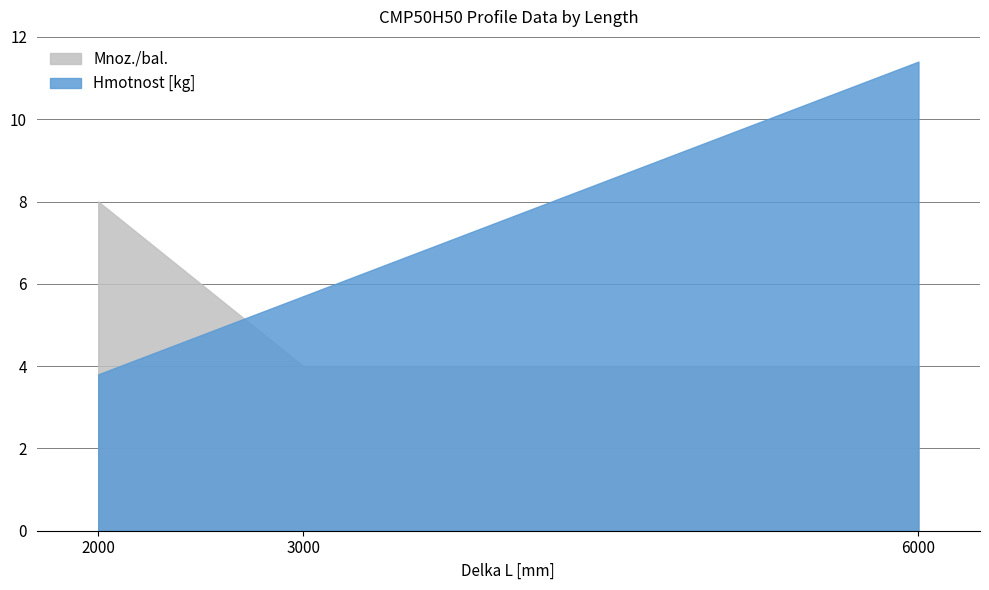

Reading left to right, transcribe all the data shown in this chart.

Hmotnost [kg]: 2000=3.8	3000=5.7	6000=11.4
Mnoz./bal.: 2000=8.0	3000=4.0	6000=4.0